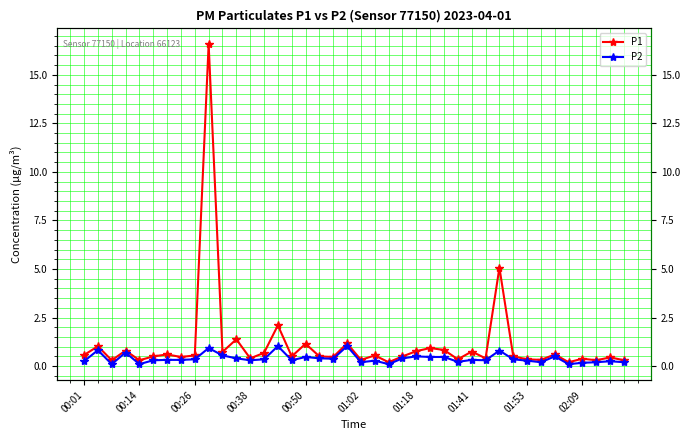

Between 11 and 23, which series saw the biggest shift?

P1